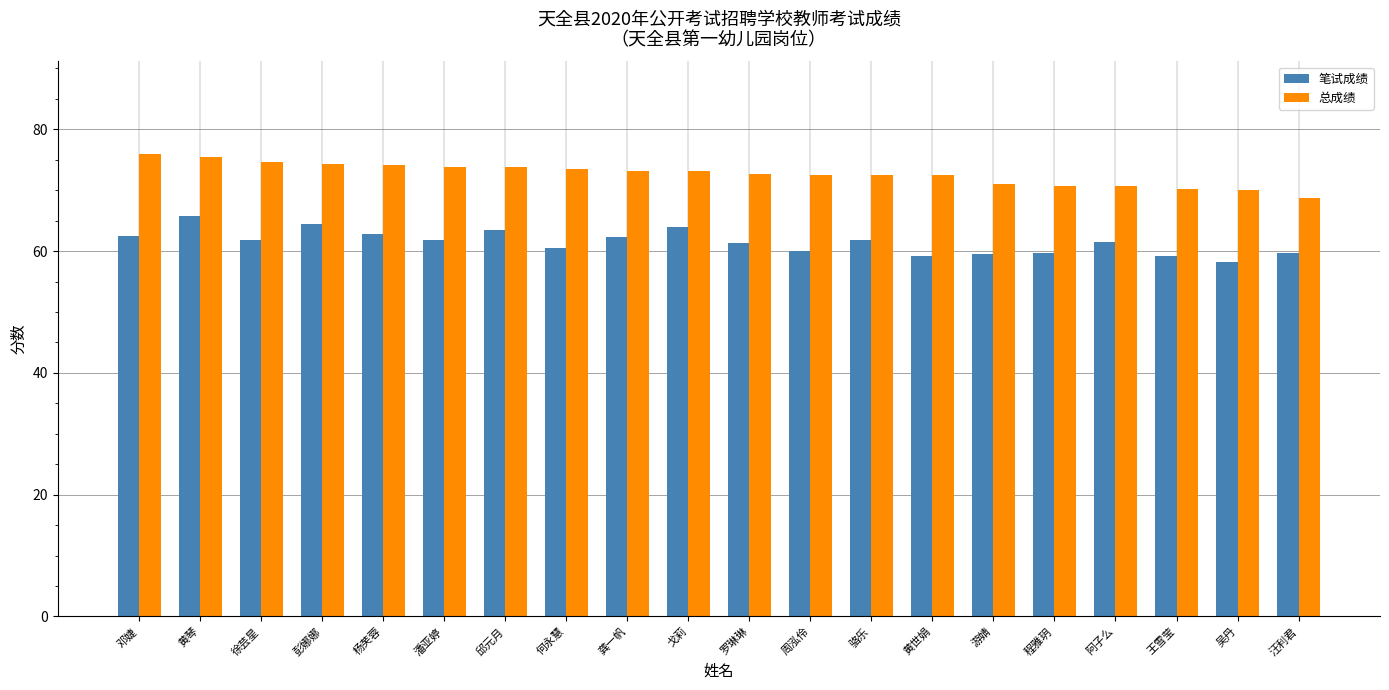

How many bars are there in total?

40